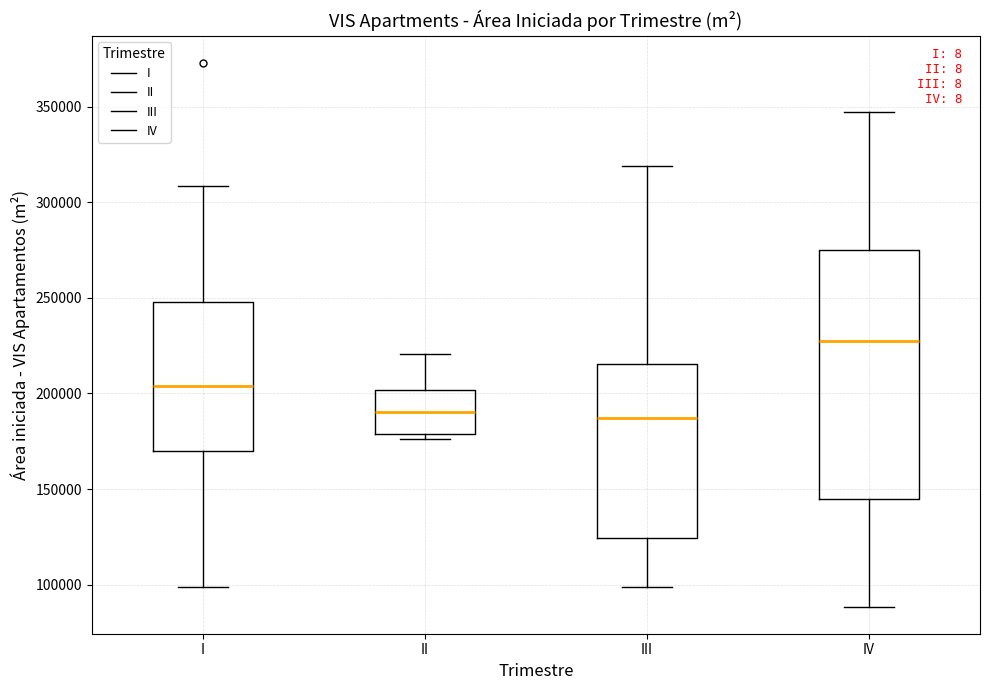

Reading left to right, transcribe this box plot: for each box, give where its median line is, the range the box spans, and where its two whiskers end, as read against the y-axis. The values are not printed on the chart, so give them approximately, as read against the axis.

I: median 205000, box 170000 to 250000, whiskers 100000 to 310000
II: median 190000, box 180000 to 200000, whiskers 175000 to 220000
III: median 185000, box 125000 to 215000, whiskers 100000 to 320000
IV: median 225000, box 145000 to 275000, whiskers 90000 to 345000